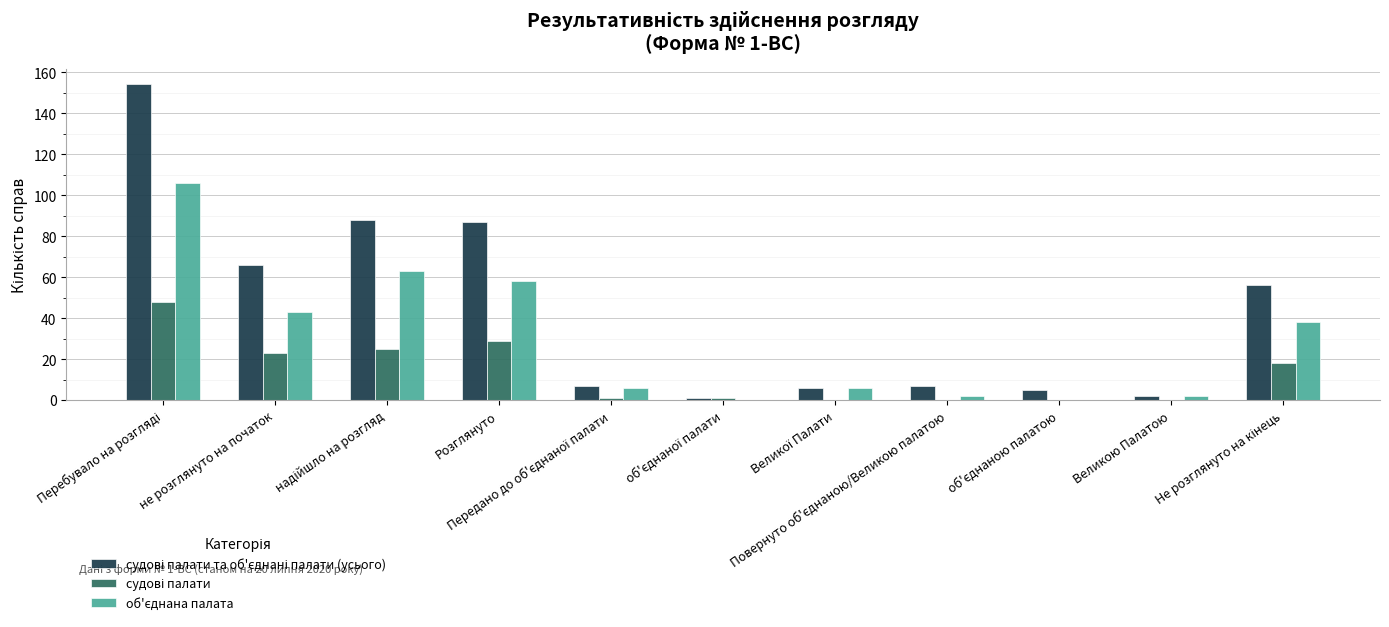

What is the greatest value displayed?

154